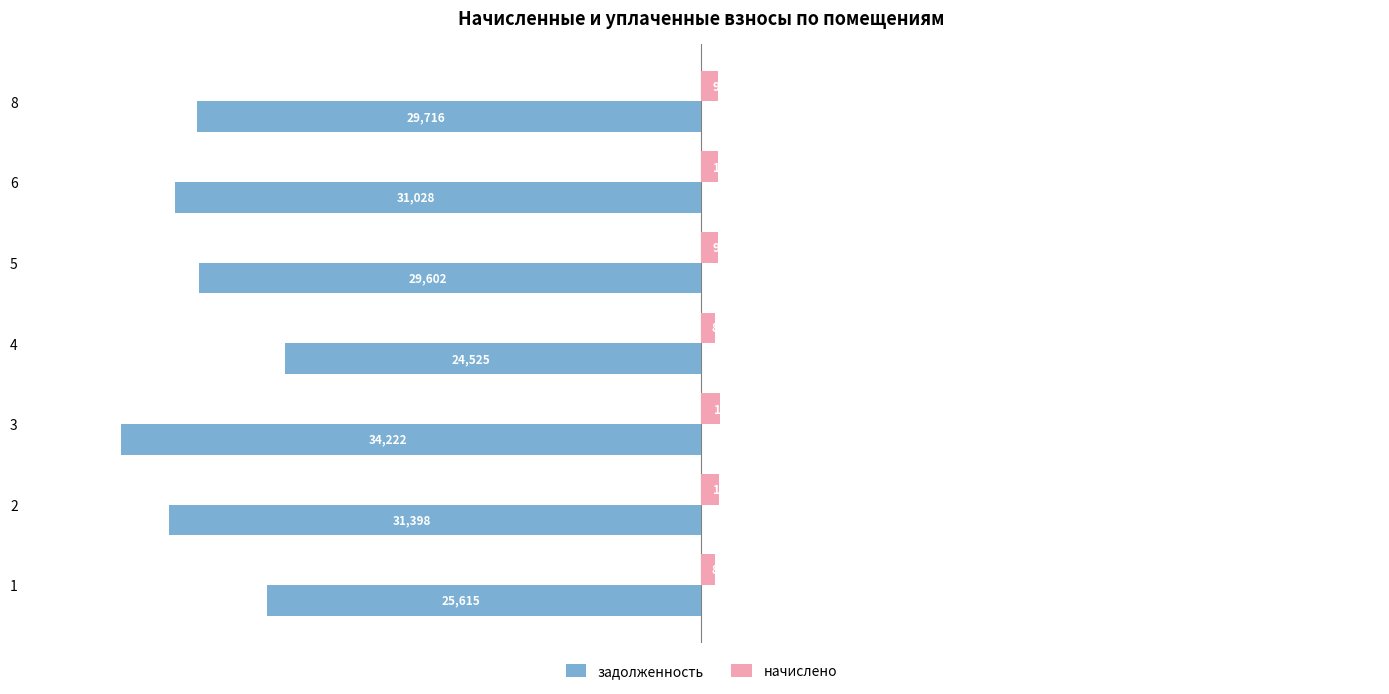

What is the maximum value for начислено?

1116.0